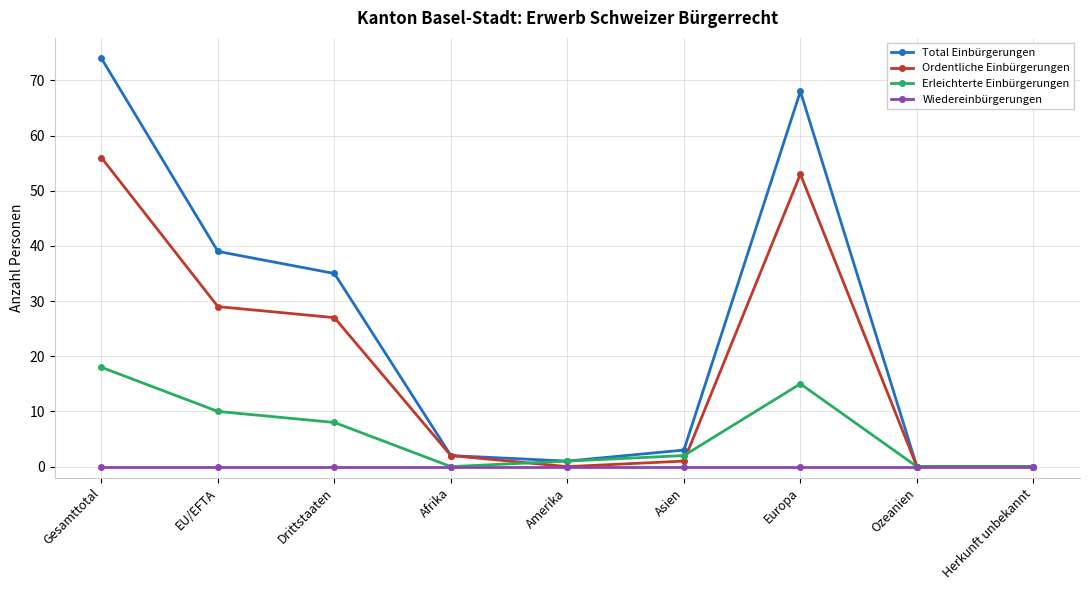

How many values in the Ordentliche Einbürgerungen series are below 2?

4